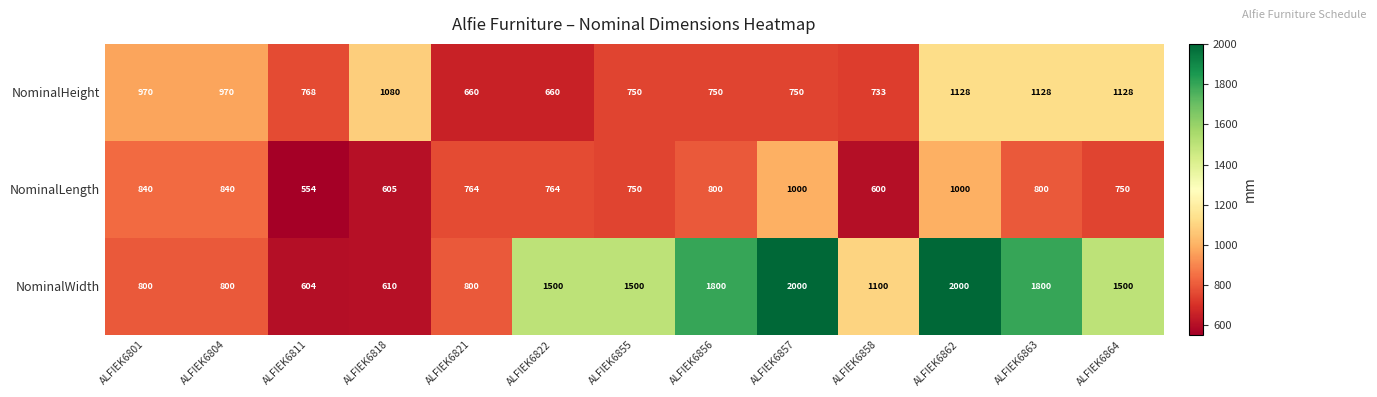

What is the difference between the highest and lowest values at ALFIEK6857?

1250